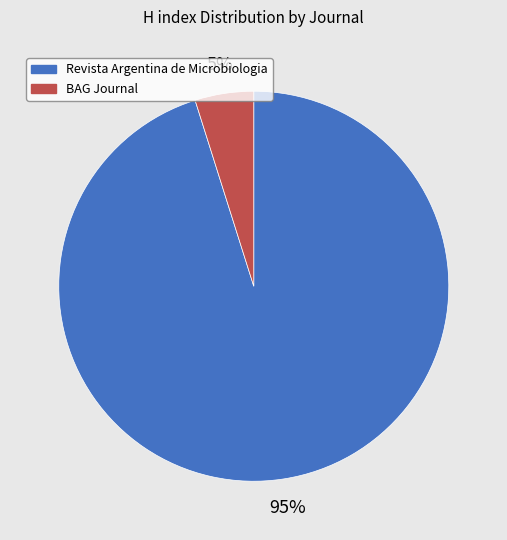

To the nearest percent, what is the difference between the largest and smallest slice percentages?

90%